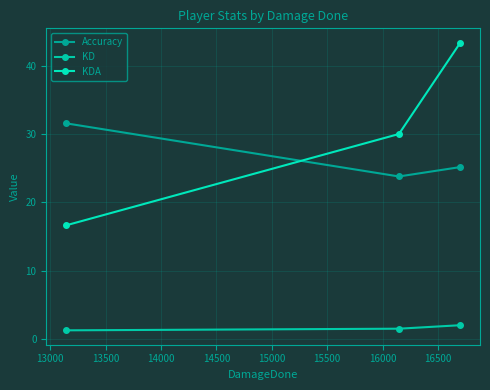

Which series has the largest range (max minus min)?

KDA